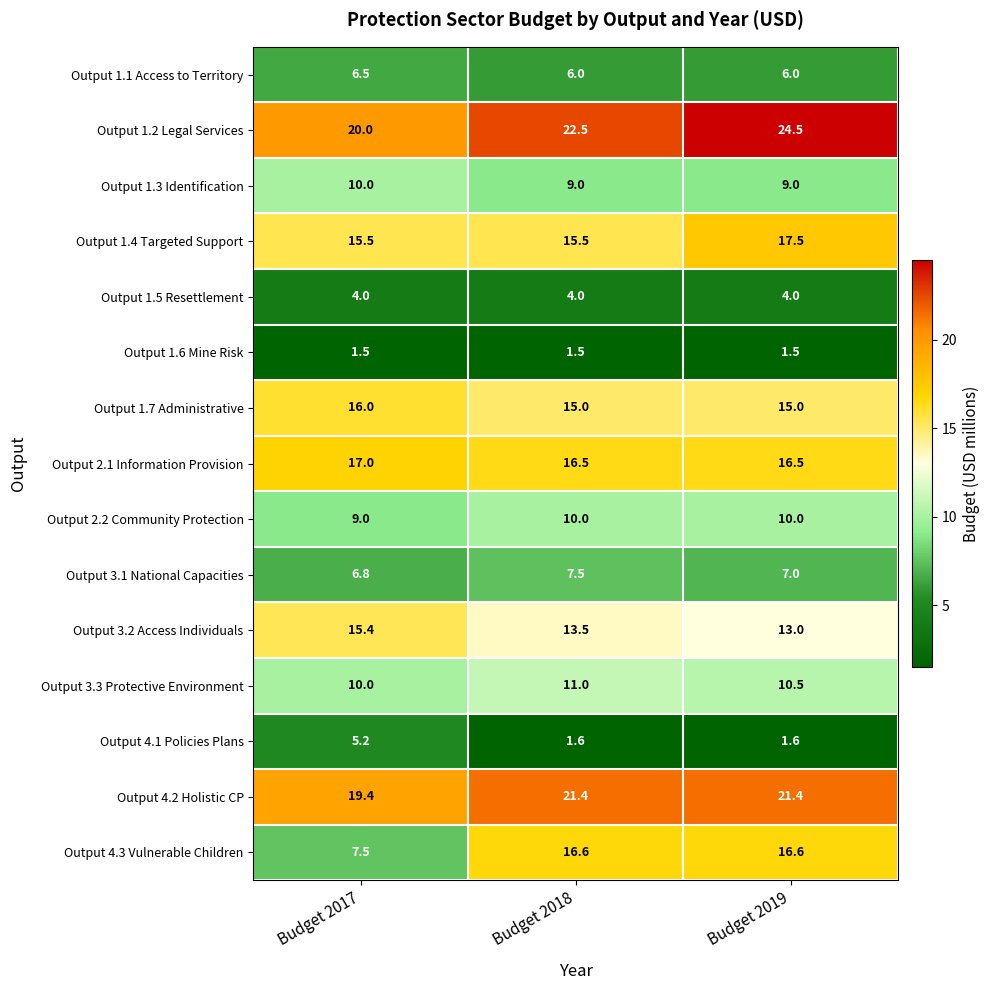

How many series are shown in this chart?

15